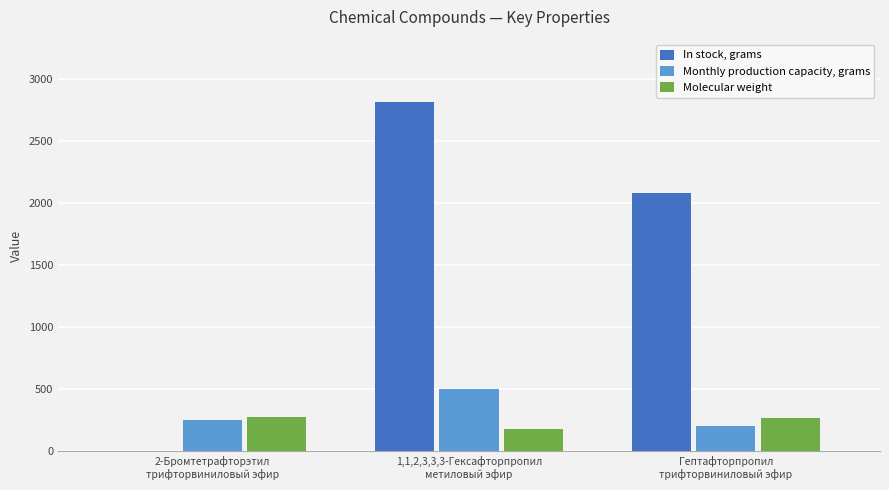

How many In stock, grams values are between 0 and 2810?

3